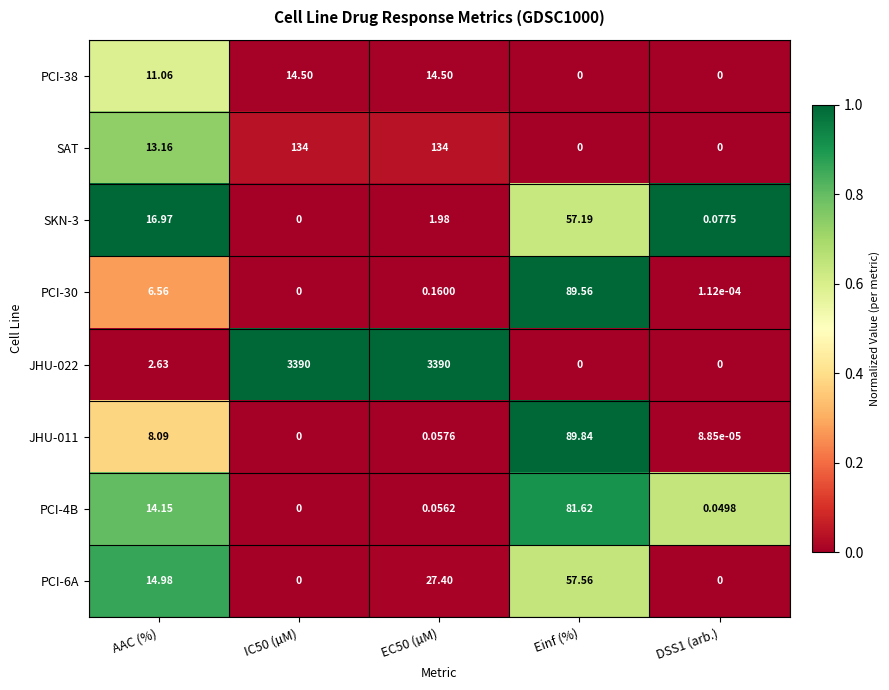

At which label does SAT first exceed 13?

AAC (%)